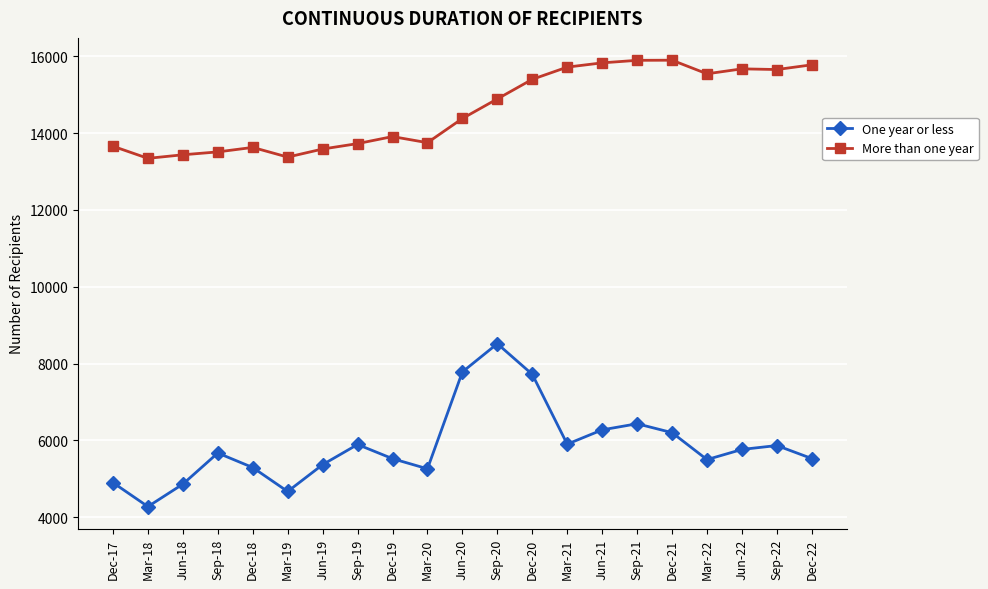

What is the difference between the One year or less values at Mar-20 and Dec-17?

360